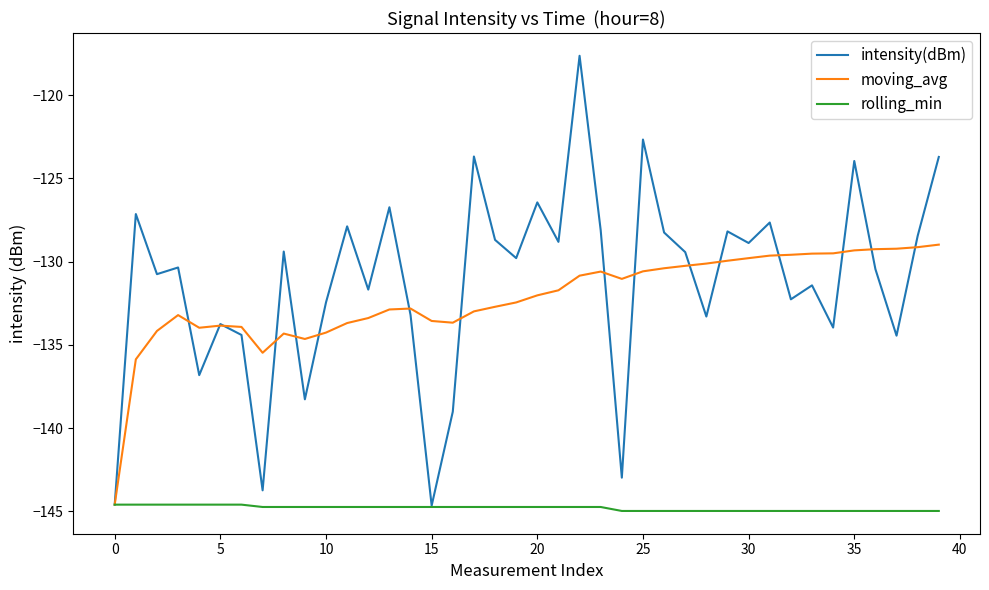

Which series has the widest spread of values?

intensity(dBm)